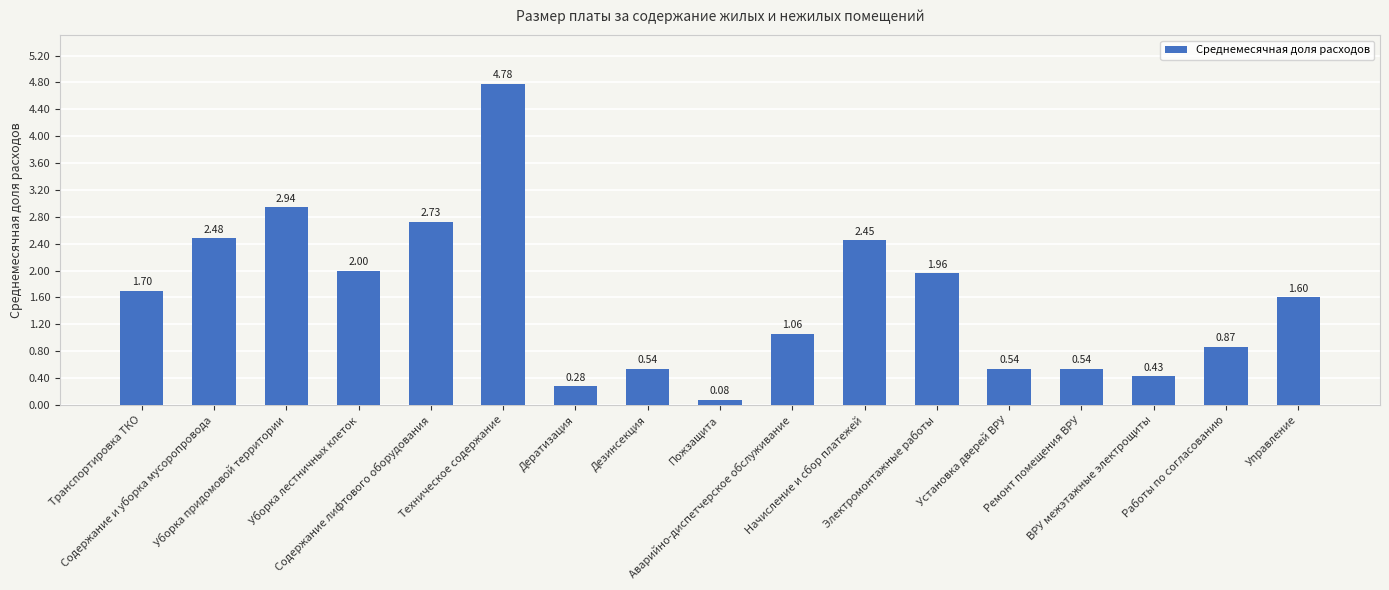

Where does the data first go above 1?

Транспортировка ТКО